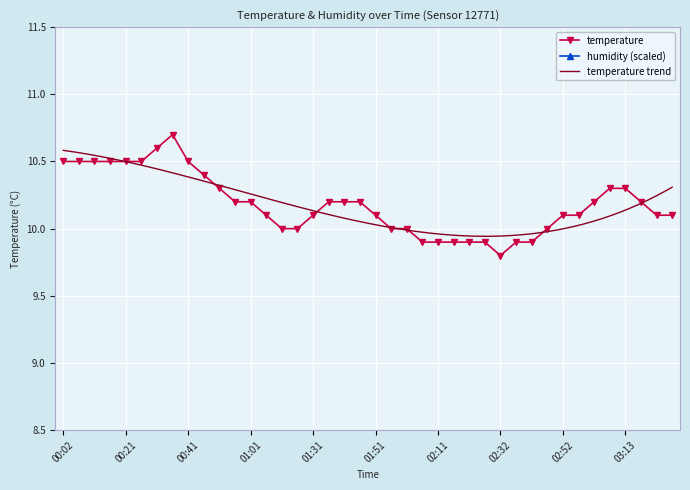

What is the ratio of the value at 02:21 to the value at 03:23?

1.0